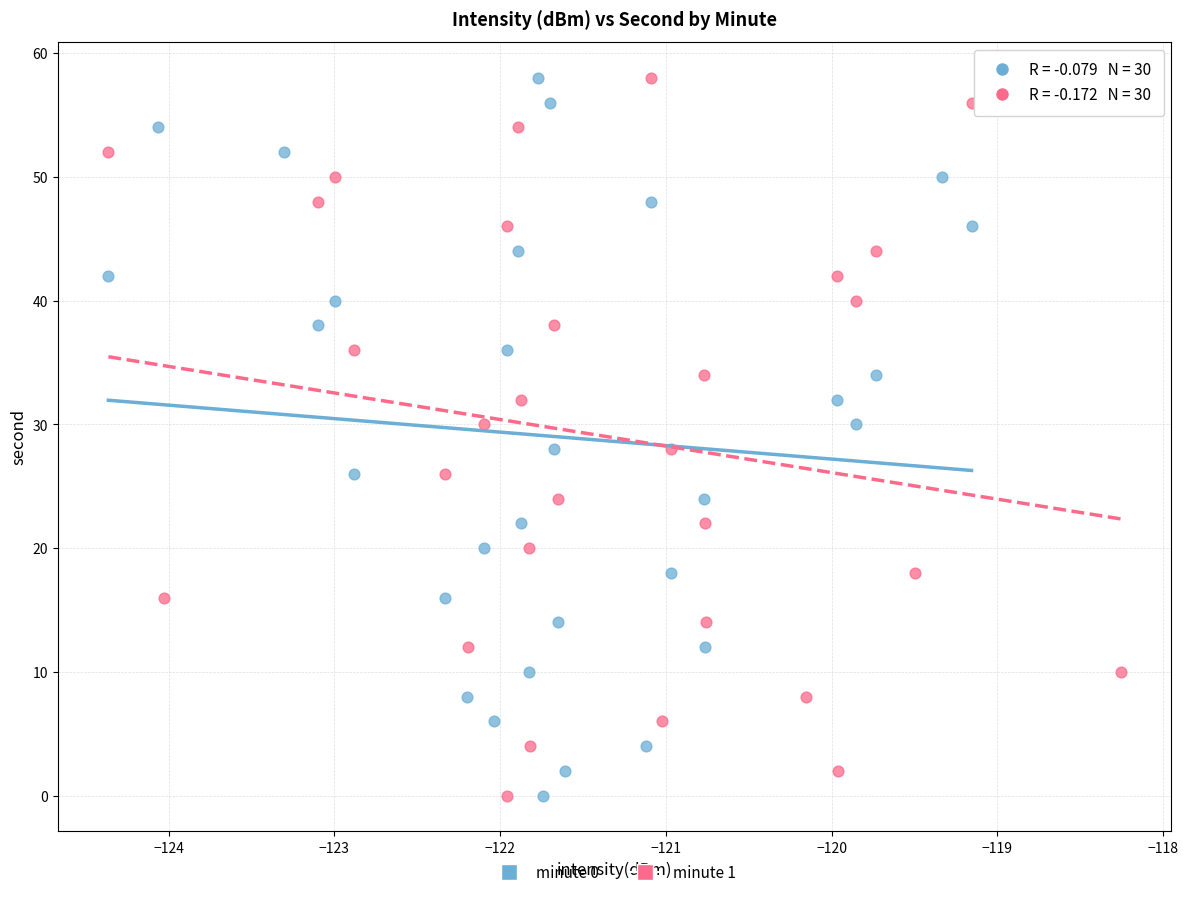

What are all the series names shown in the legend?

minute 0, minute 1